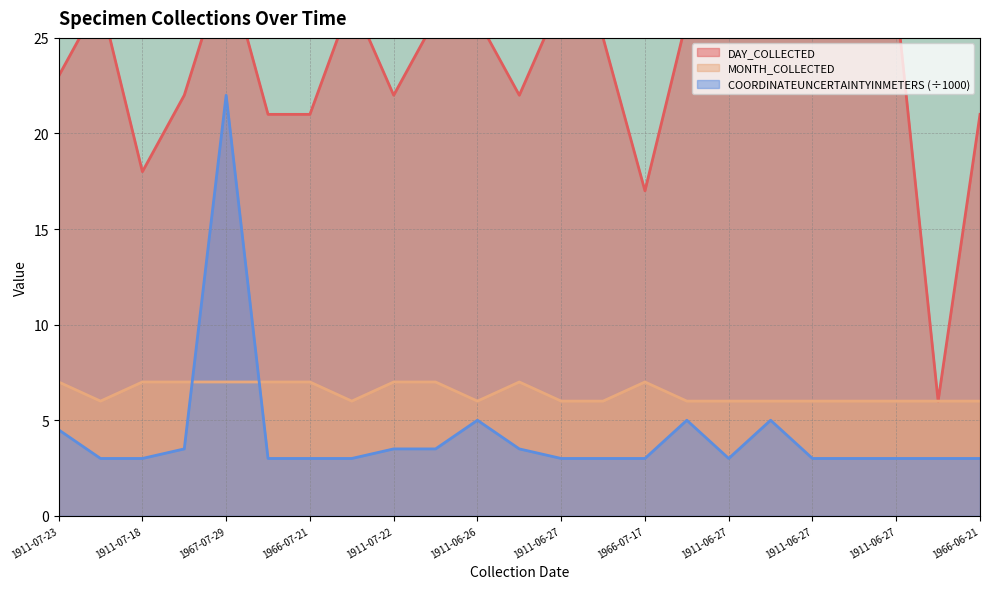

What is the maximum value for COORDINATEUNCERTAINTYINMETERS?

22.0